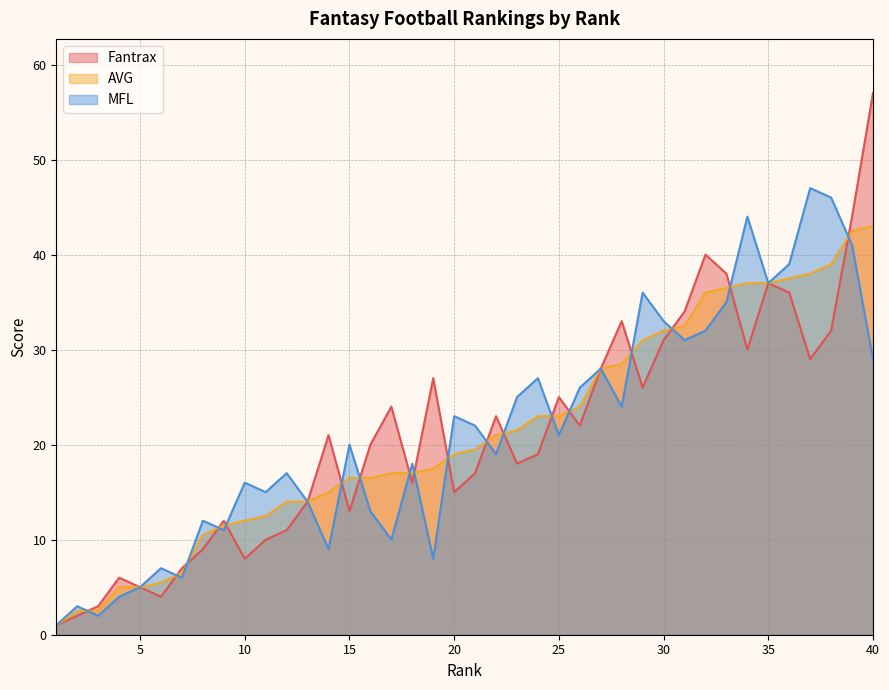

The value of AVG at 26 is 13.9. True or false?

False